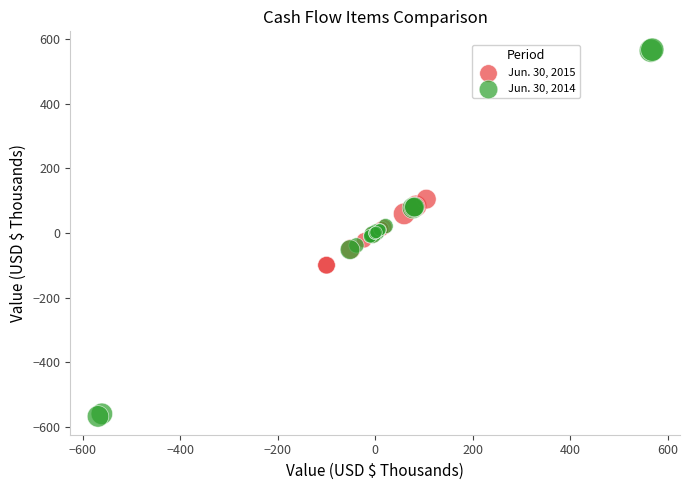

Which series reaches the maximum Y coordinate?

Jun. 30, 2014